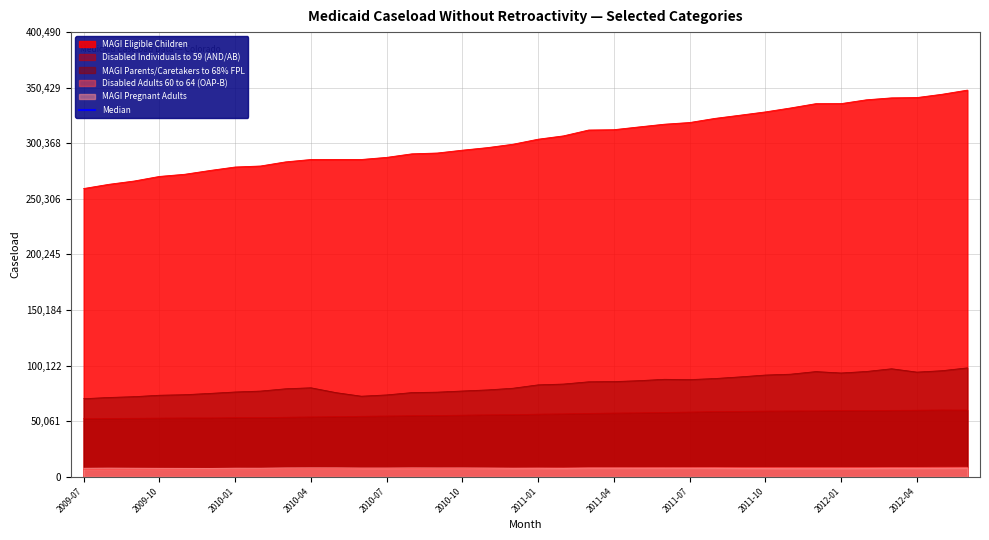

True or false: Disabled Individuals to 59 (AND/AB) and MAGI Pregnant Adults intersect in this chart.

False